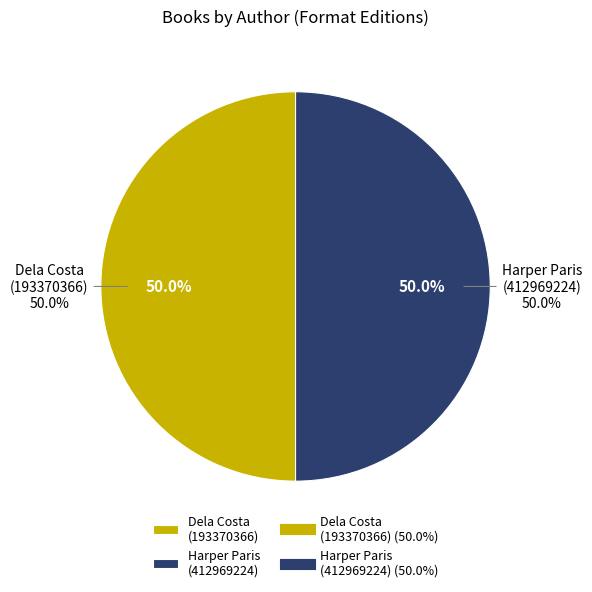

Is it true that Other is 1% of the pie?

False